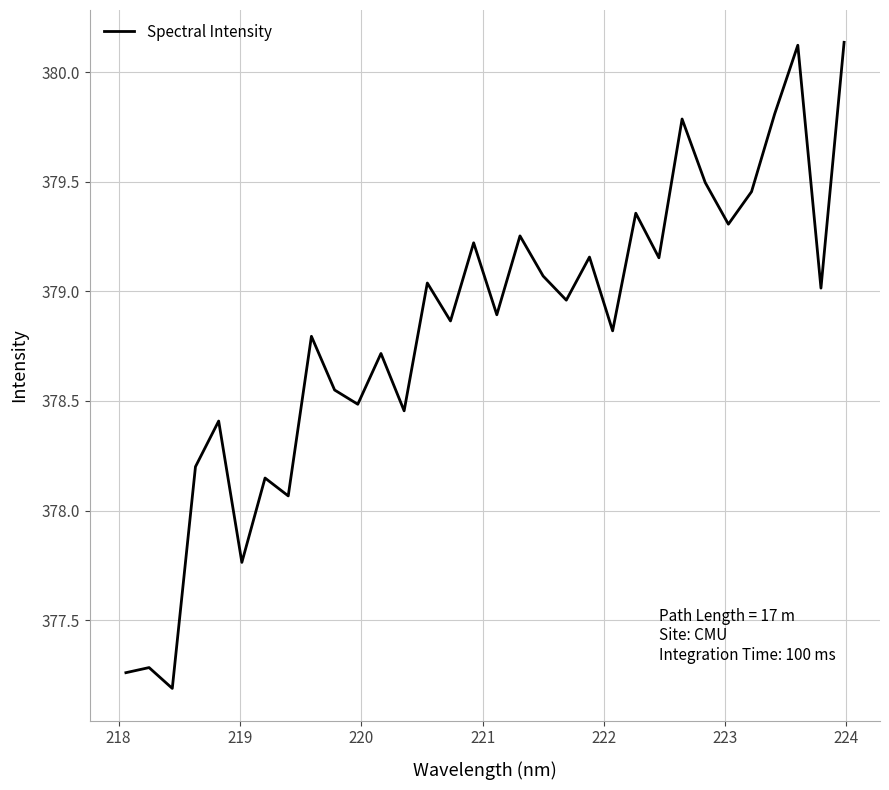

What is the minimum value shown in the chart?

377.2